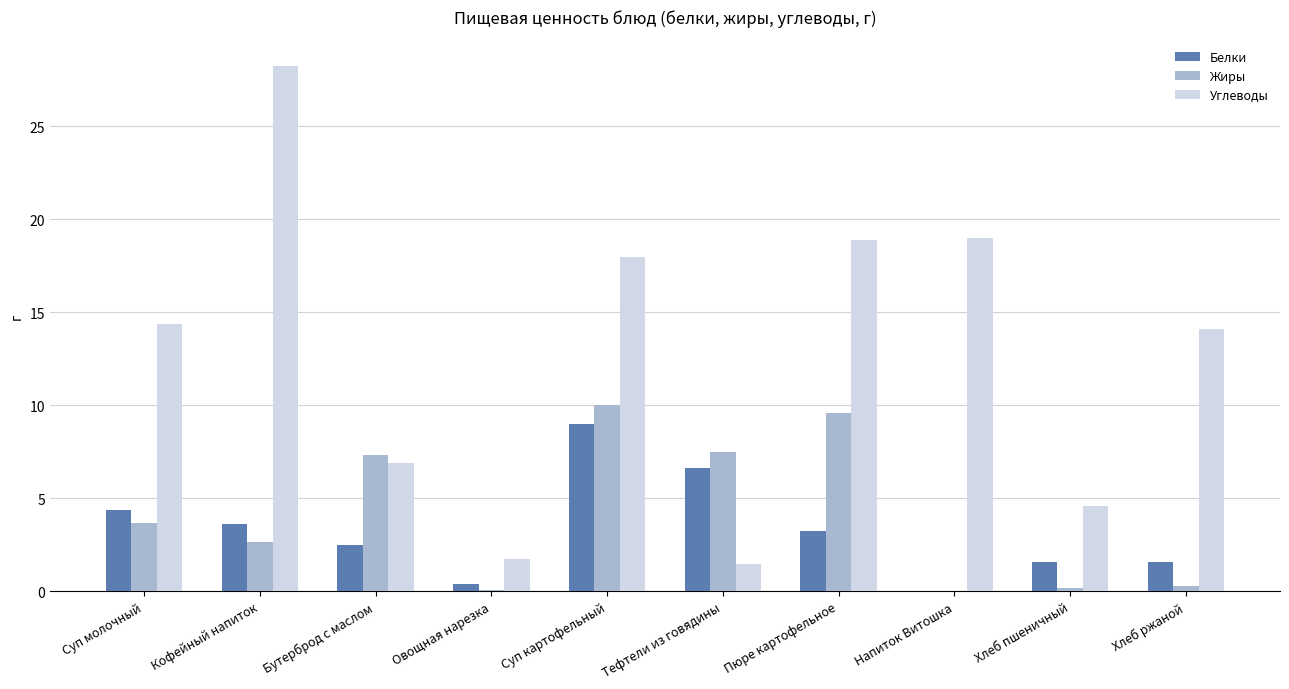

At which category is the sum across all series the highest?

Суп картофельный